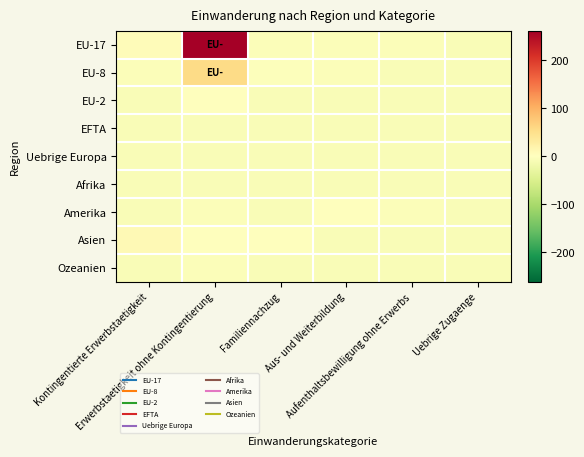

Rank the series at Aus- und Weiterbildung from highest to lowest value.

Amerika, EU-17, EU-8, Uebrige Europa, Afrika, EU-2, EFTA, Asien, Ozeanien